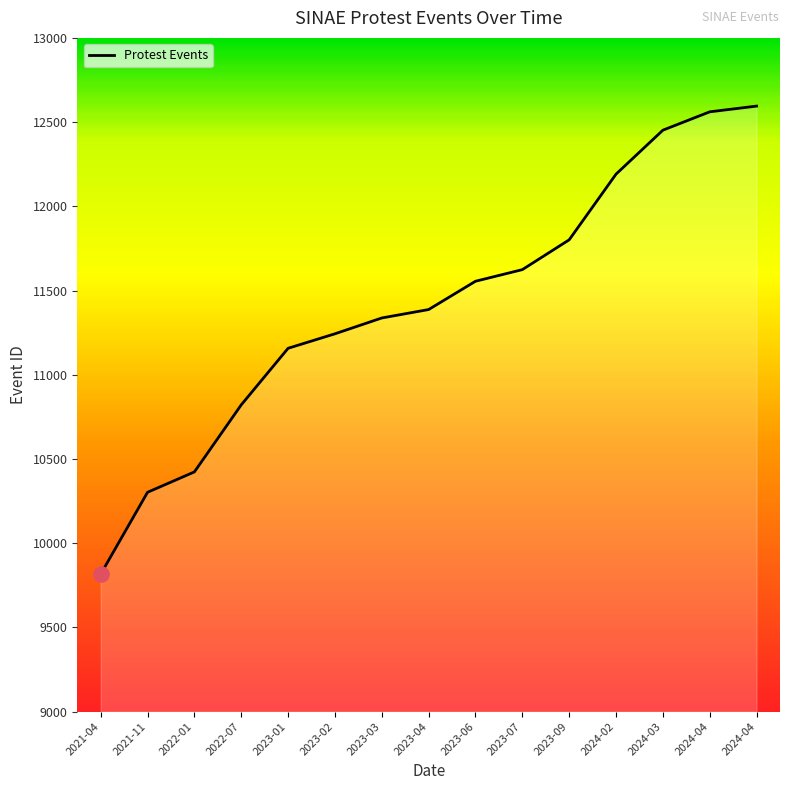

Which has a higher value, 2024-03 or 2023-04?

2024-03